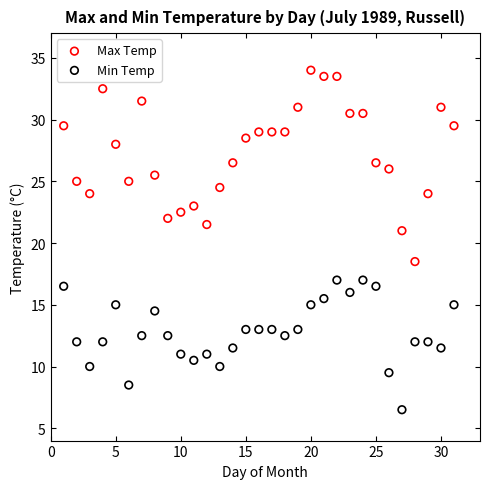

Which series contains the lowest Y value?

Min Temp